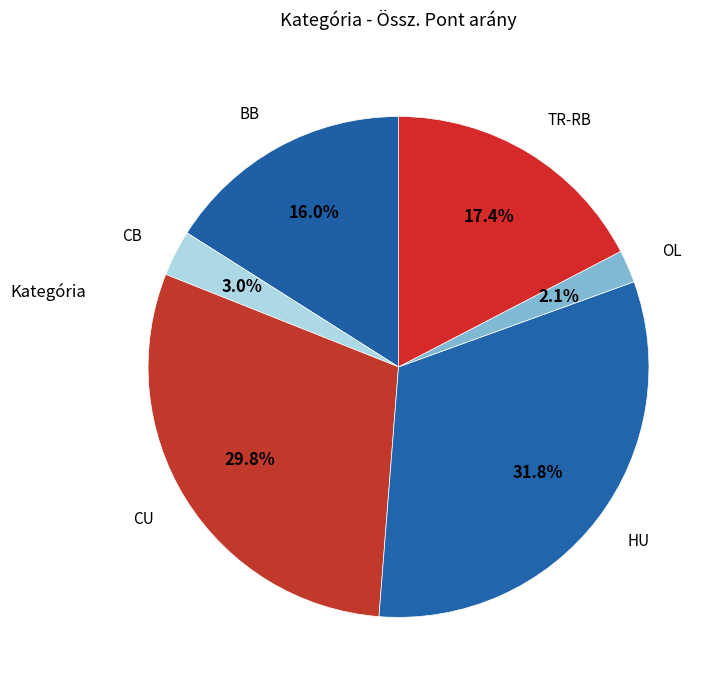

Which category has the smallest portion of the pie?

OL